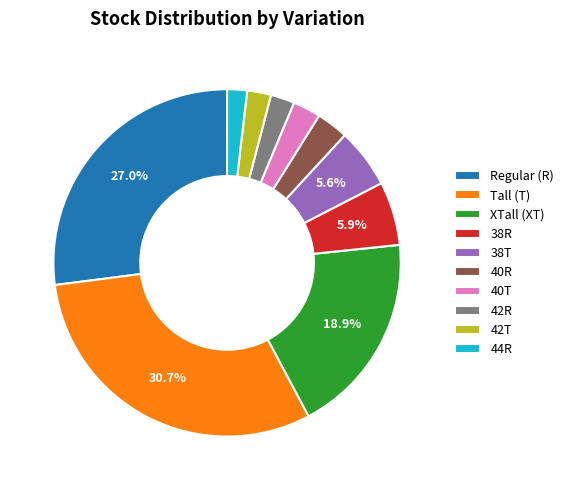

Is 42R the majority of the pie?

No